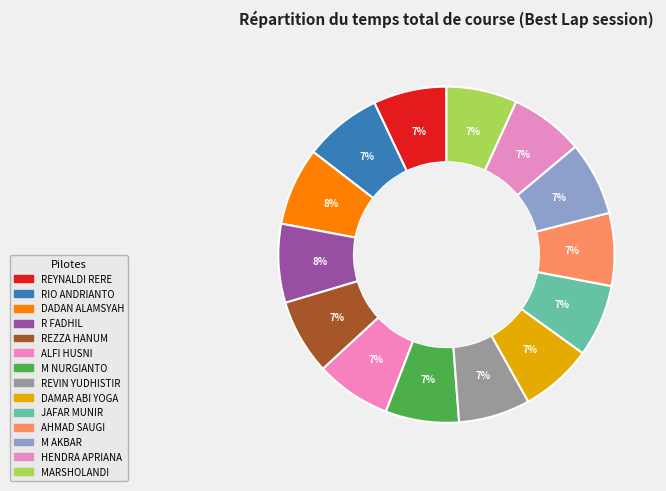

To the nearest percent, what is the average slice percentage?

7%